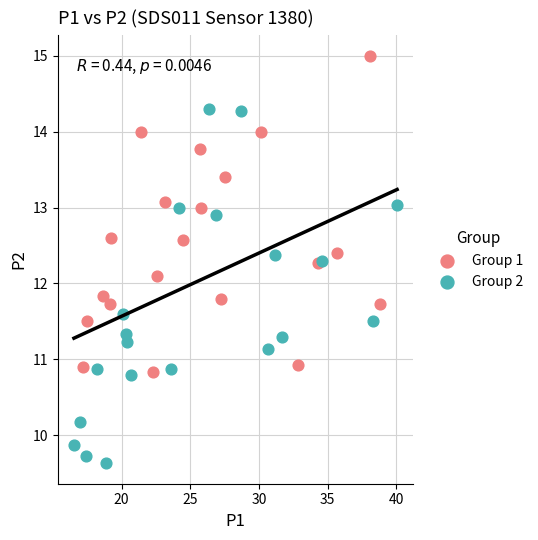

Which series contains the lowest Y value?

Group 2